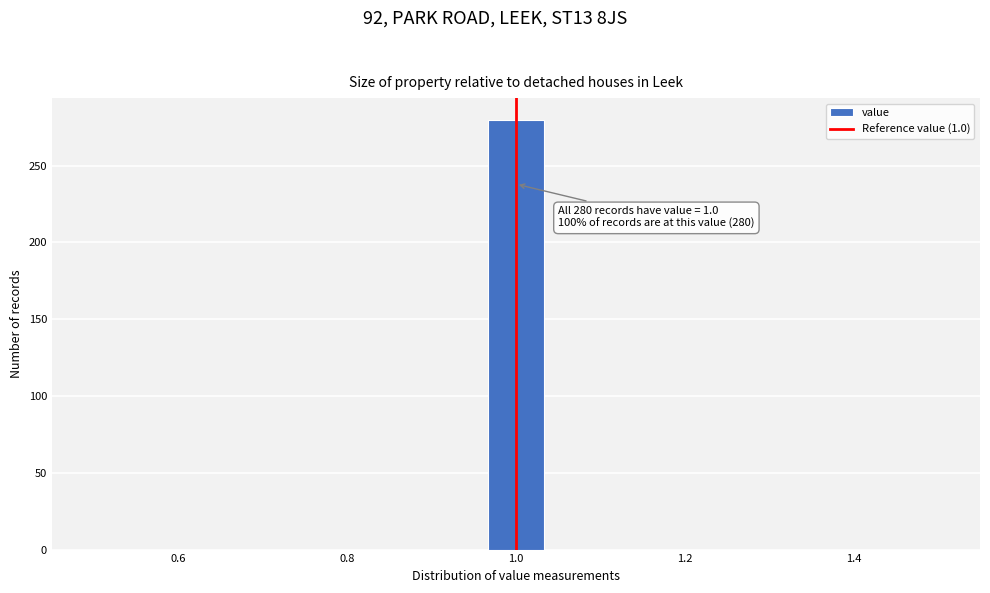

Around what value on the x-axis is the tallest bar? Give the approximate position of its centre, as read against the axis.

1.00